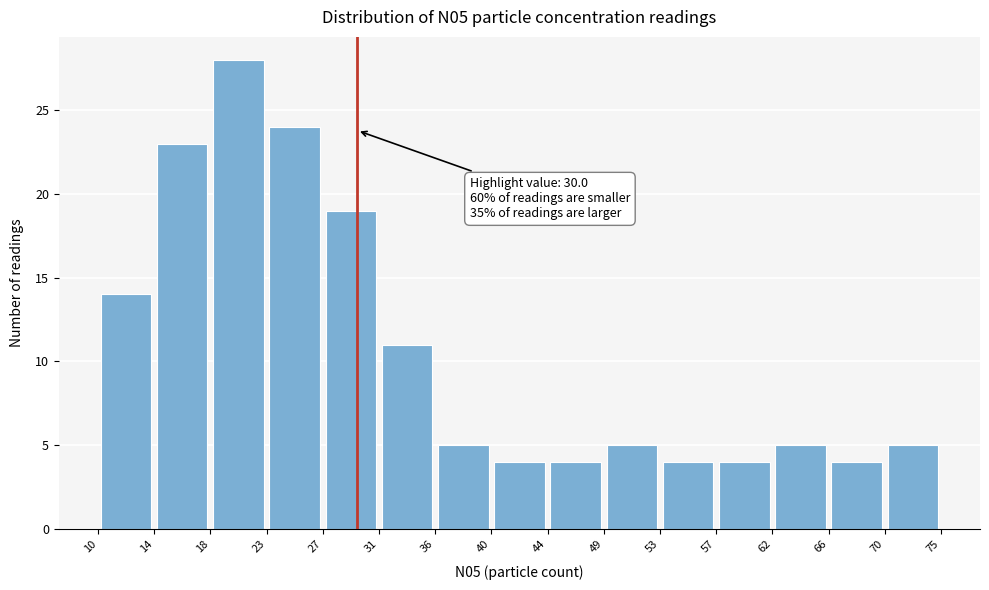

Which range on the x-axis has the tallest bar?

18 to 23